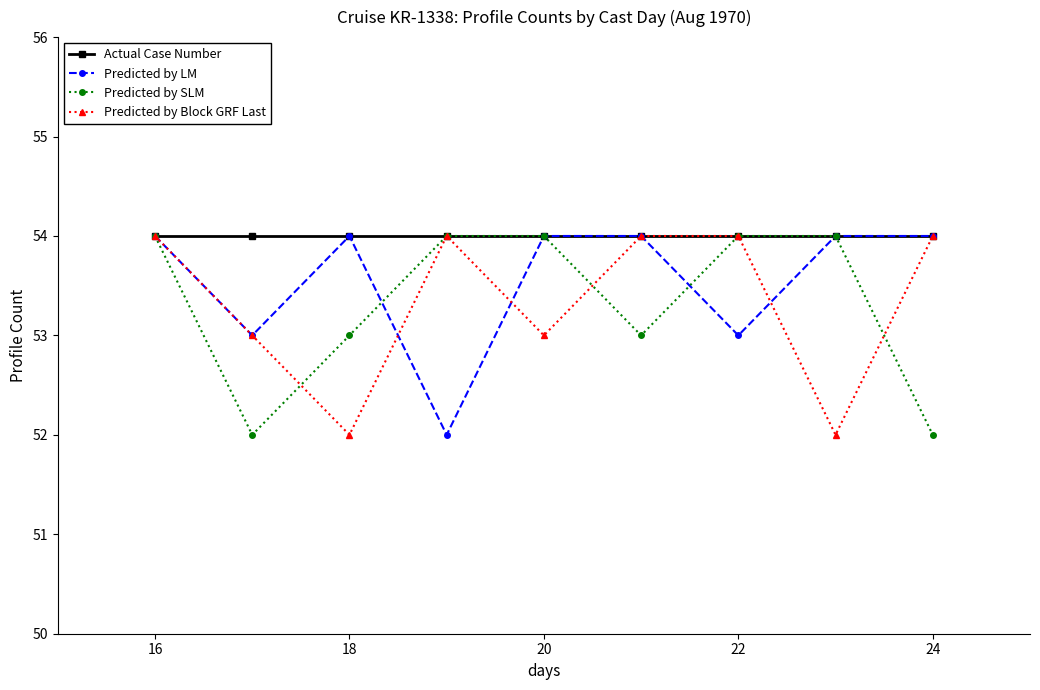

What is the value of the Predicted by LM point at the 9th from the left?

54